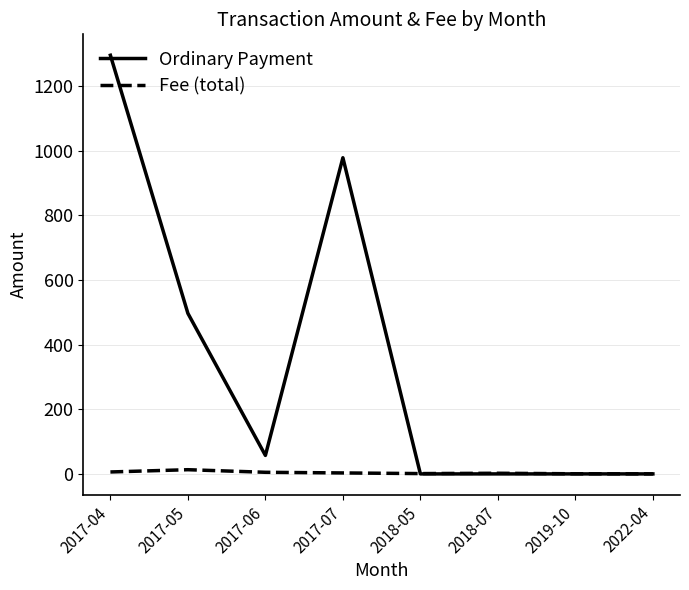

What position from the left is 2018-05?

5